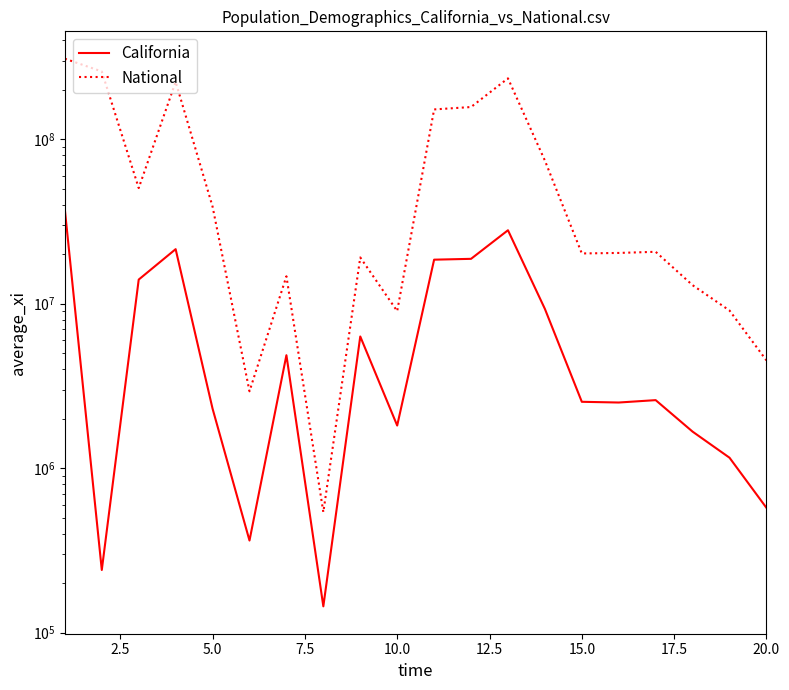

Which series has the largest total across all categories?

National